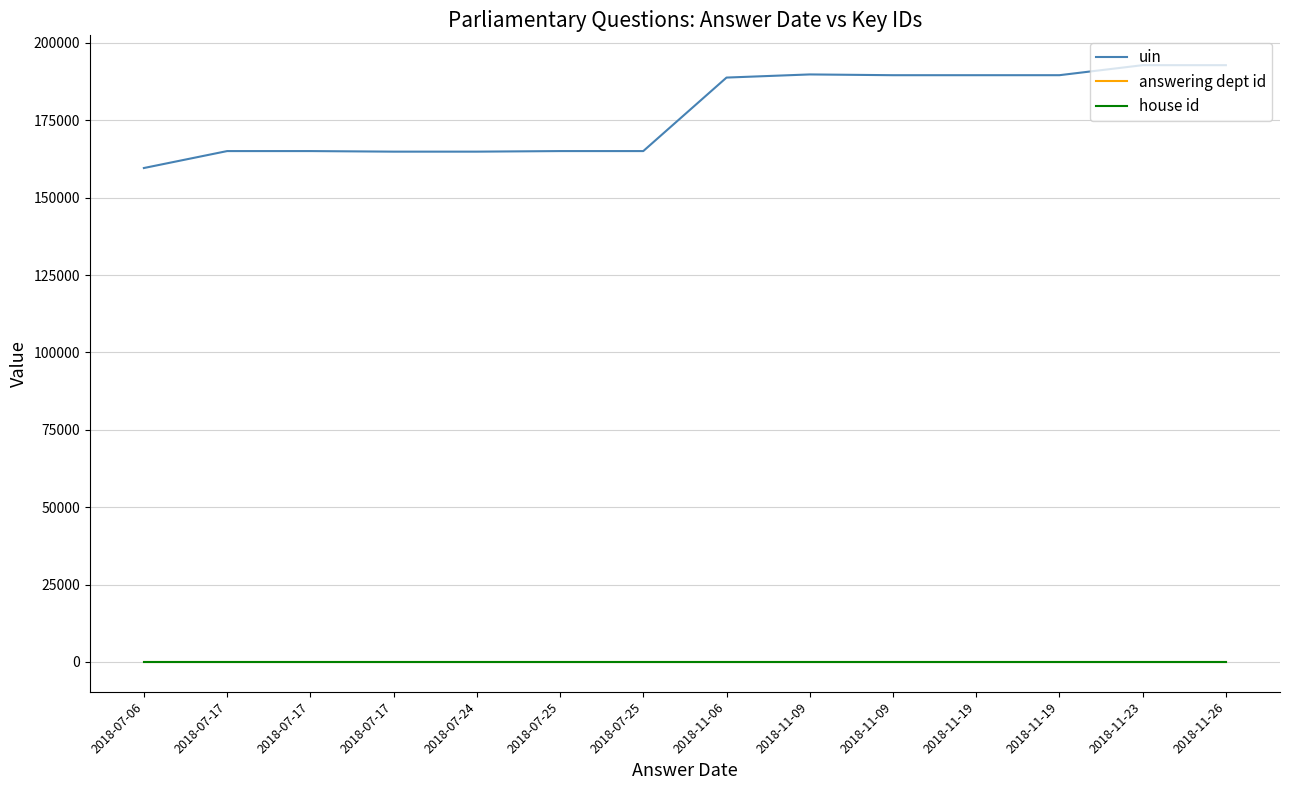

The answering dept id series shows 47 at 2018-11-26. True or false?

False